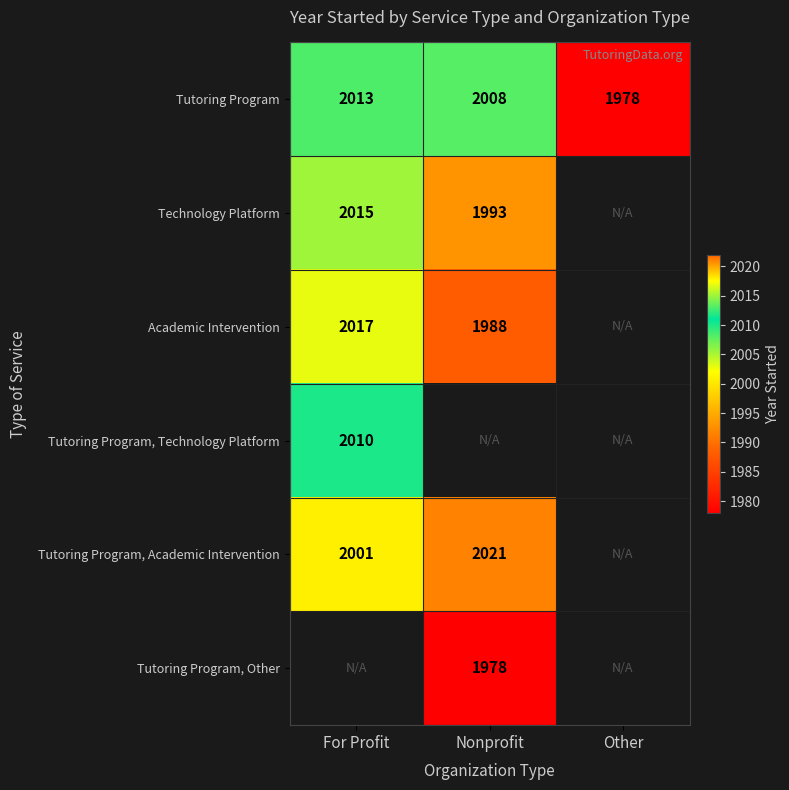

What is the sum of the Tutoring Program values at Other and For Profit?

3991